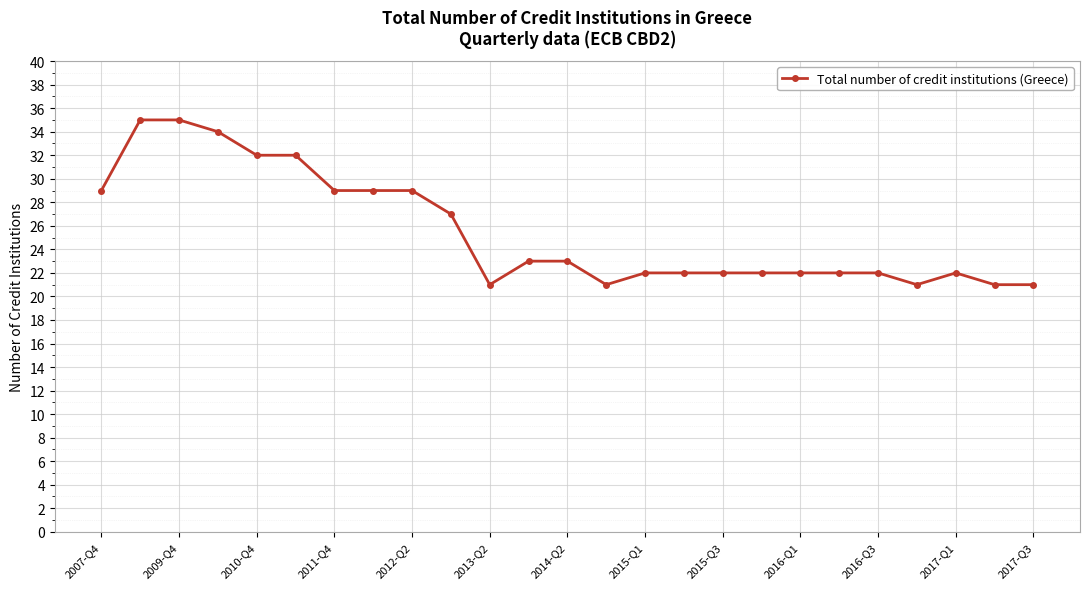

What is the maximum value shown in the chart?

35